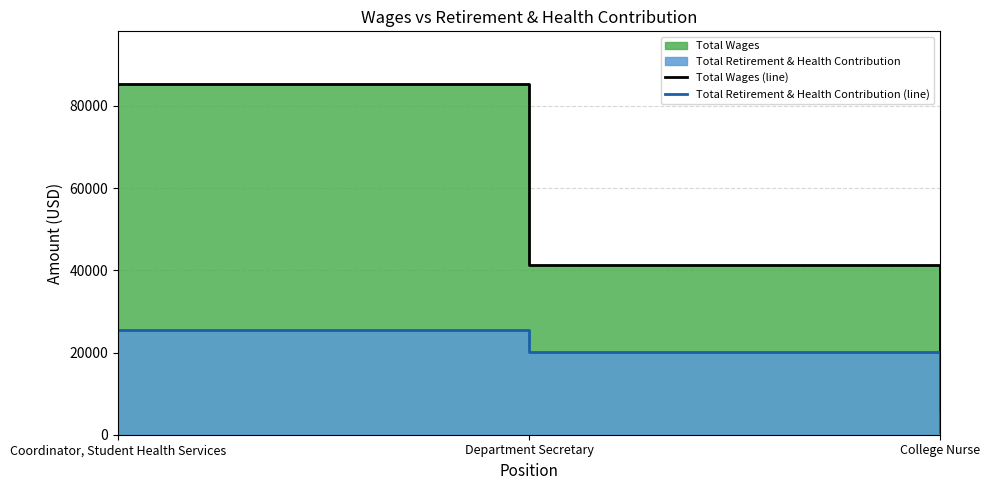

What is the label of the 2nd point from the left?

Department Secretary